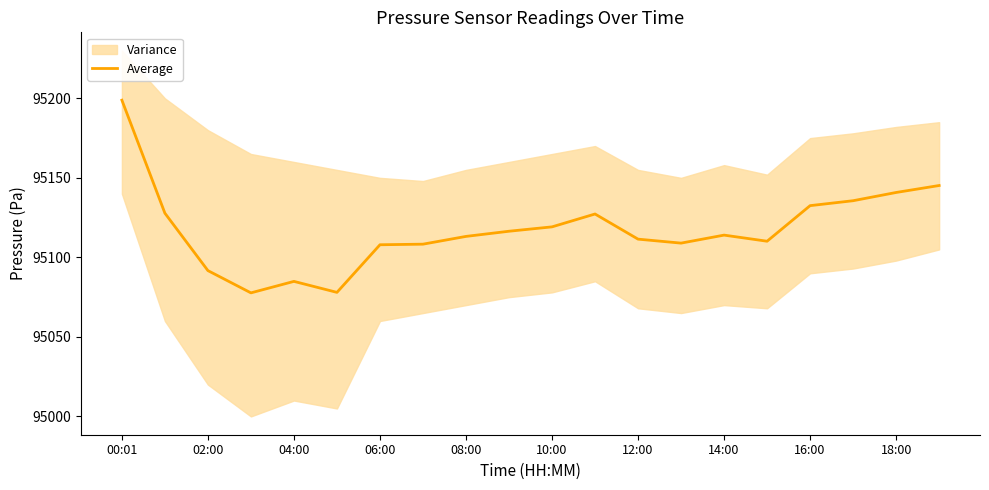

What is the value of the 2nd point from the left?

95127.8